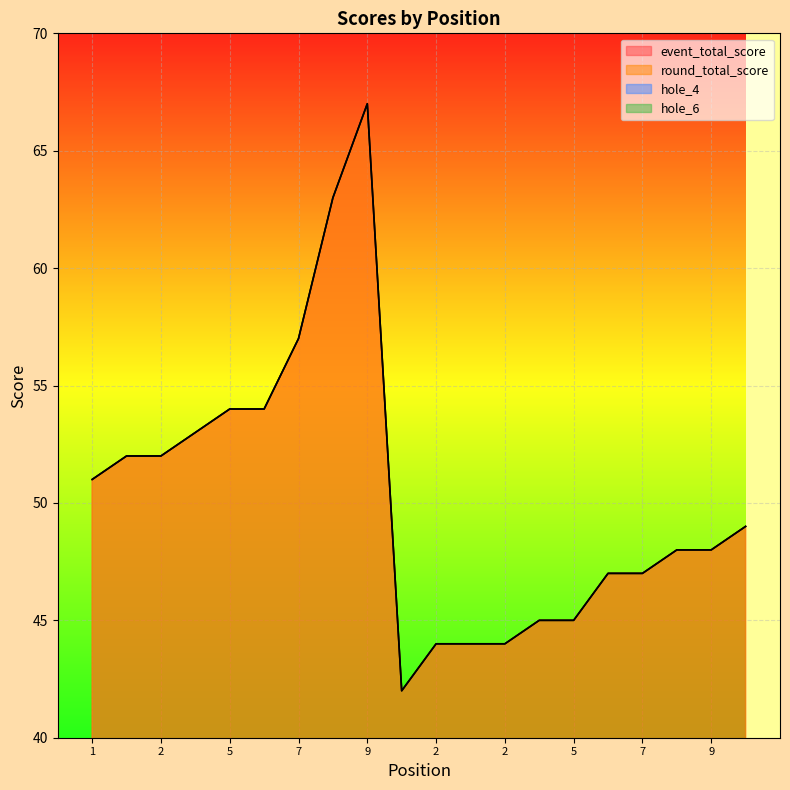

What is the label of the 5th point from the right?

7